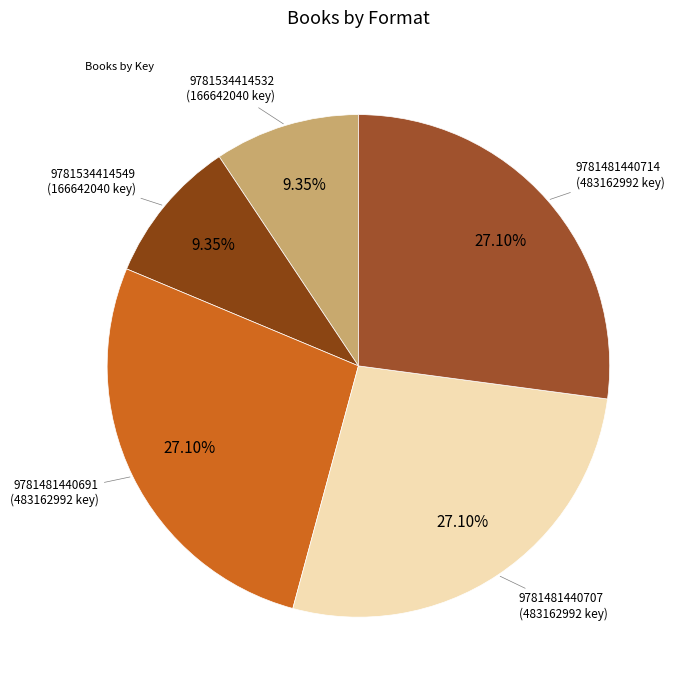

To the nearest percent, what is the average slice percentage?

20%